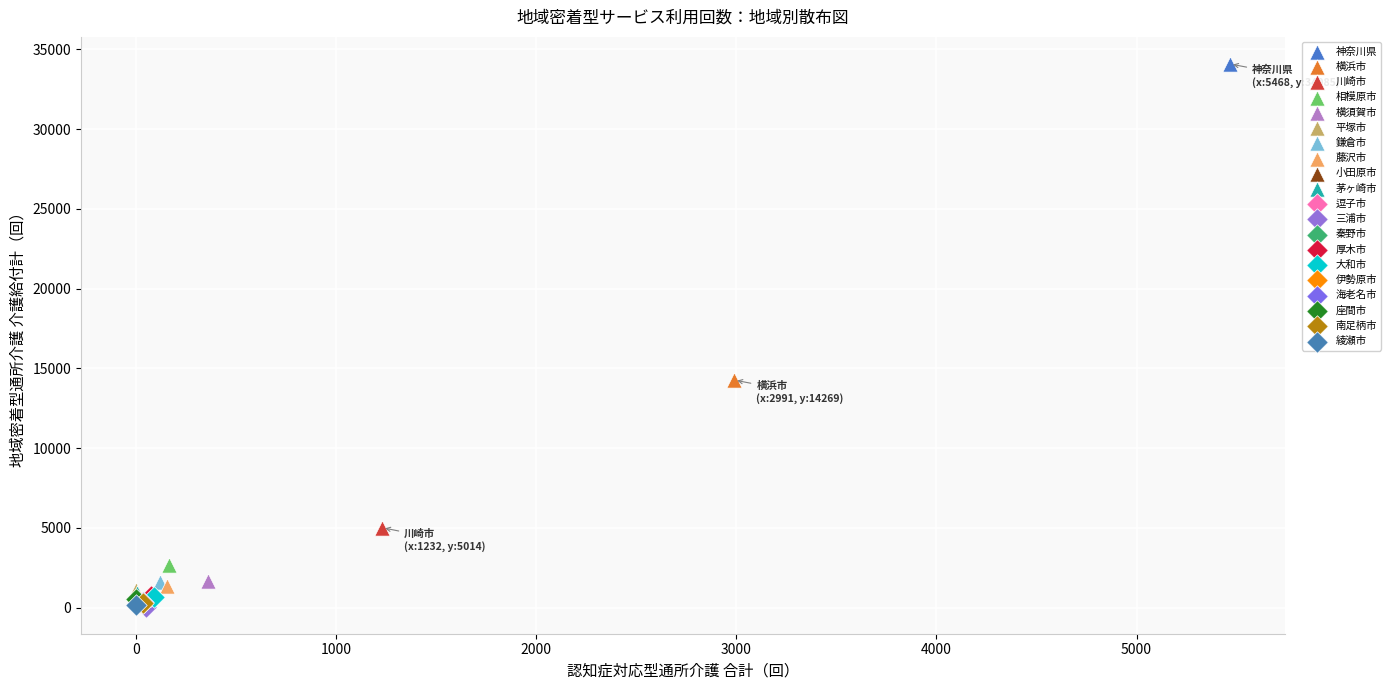

What are all the series names shown in the legend?

神奈川県, 横浜市, 川崎市, 相模原市, 横須賀市, 平塚市, 鎌倉市, 藤沢市, 小田原市, 茅ヶ崎市, 逗子市, 三浦市, 秦野市, 厚木市, 大和市, 伊勢原市, 海老名市, 座間市, 南足柄市, 綾瀬市